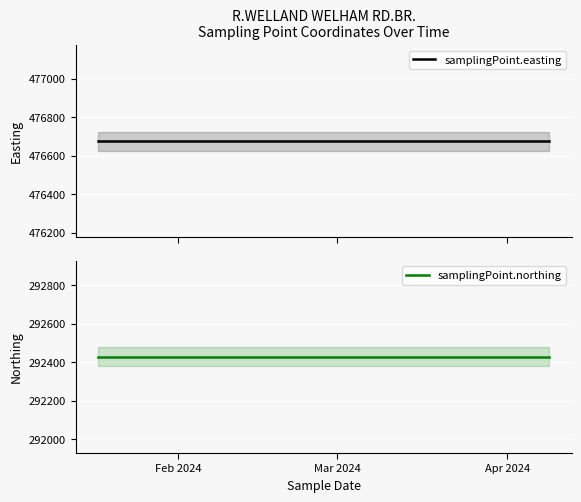

At Feb 2024, list the series in order from largest to smallest.

samplingPoint.easting, samplingPoint.northing